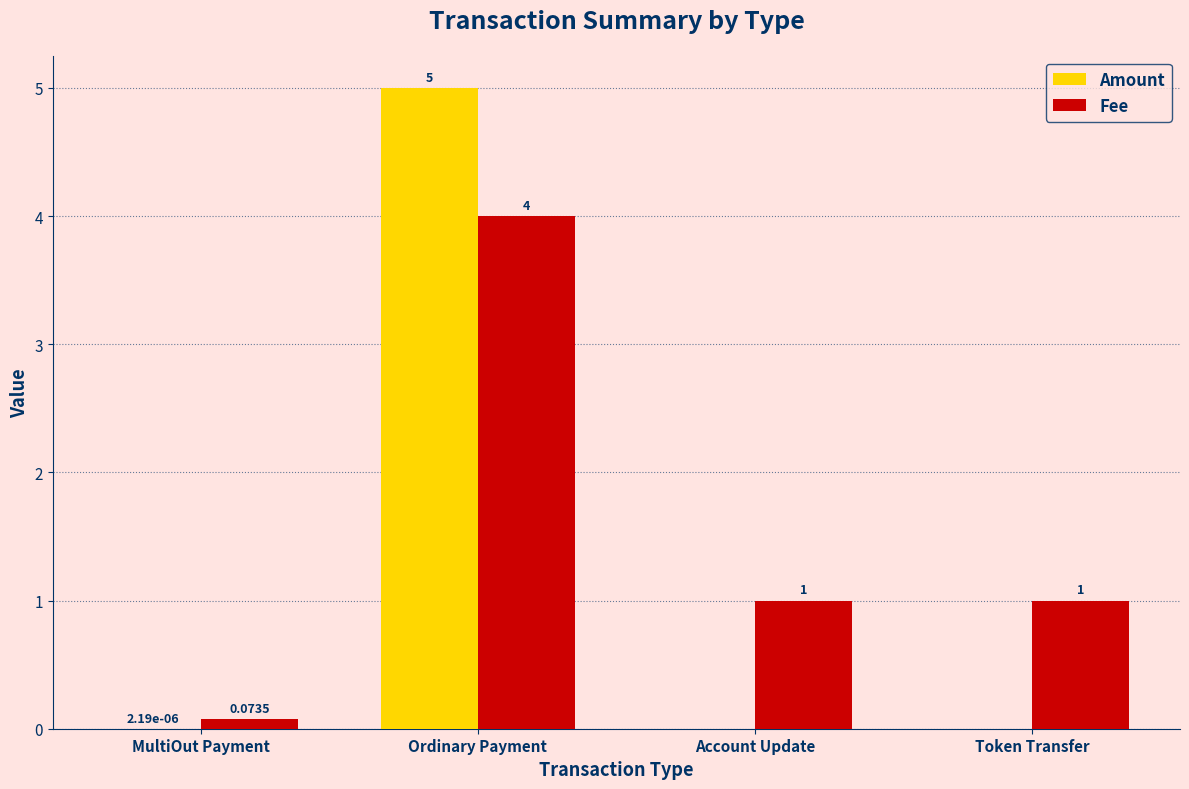

What are all the series names shown in the legend?

Amount, Fee